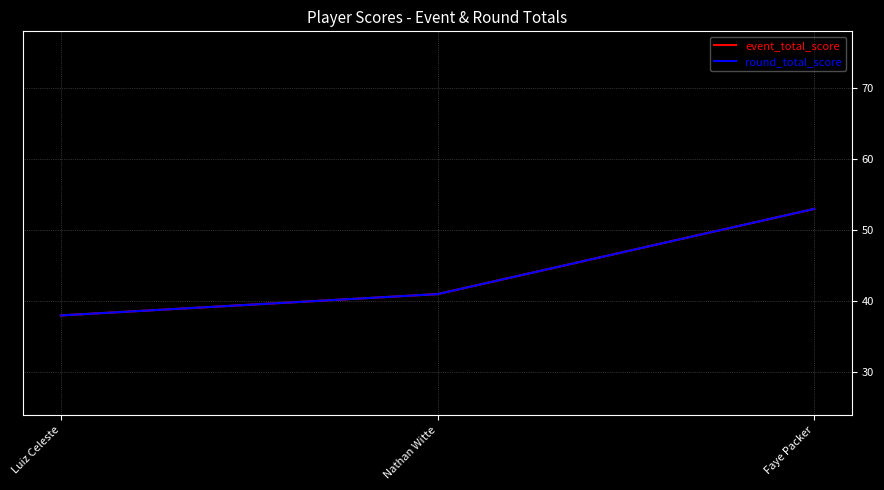

Reading left to right, what are all the values shown in this chart?

event_total_score: 38	41	53
round_total_score: 38	41	53